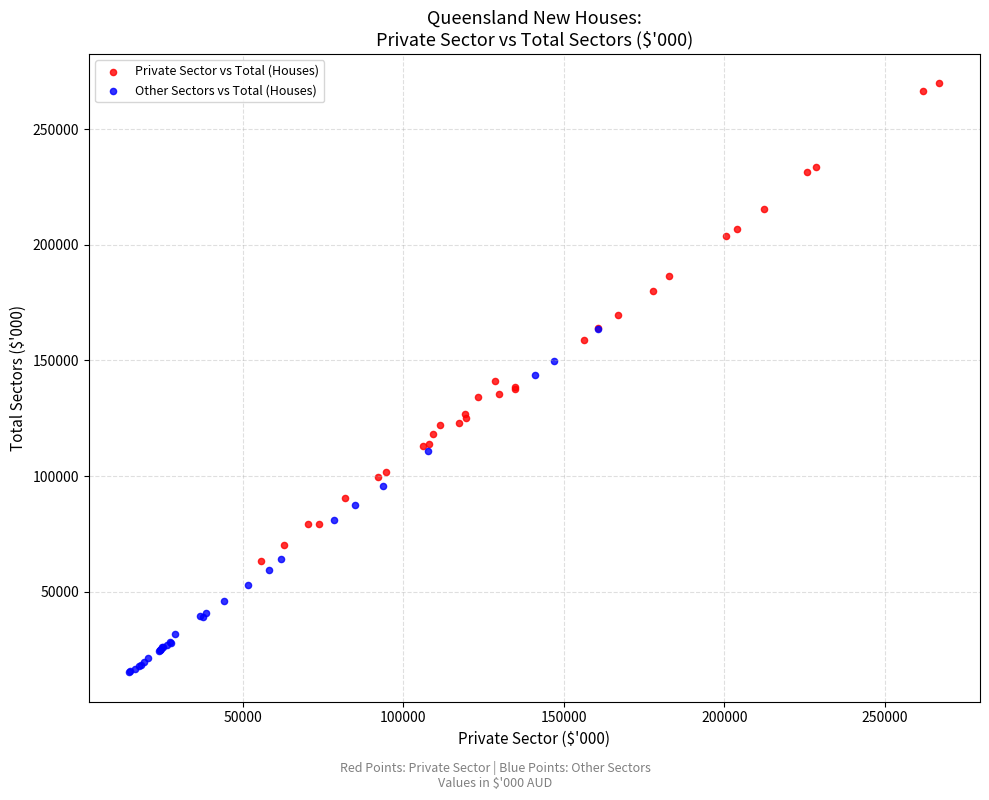

Which series contains the highest Y value?

Private Sector vs Total (Houses)